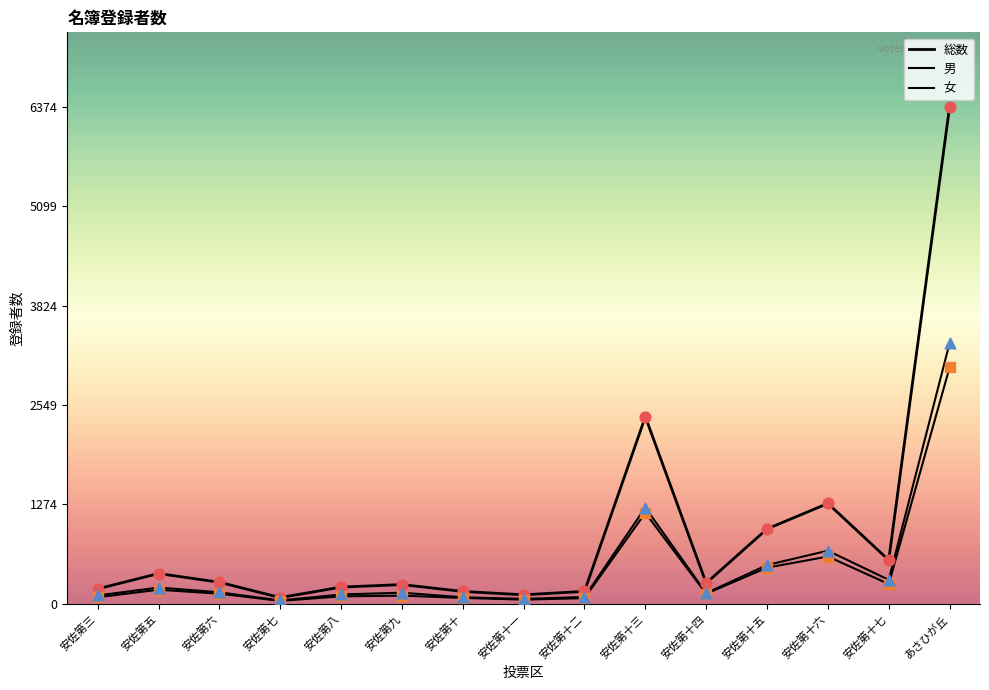

What is the total value across all series at 安佐第三?

382